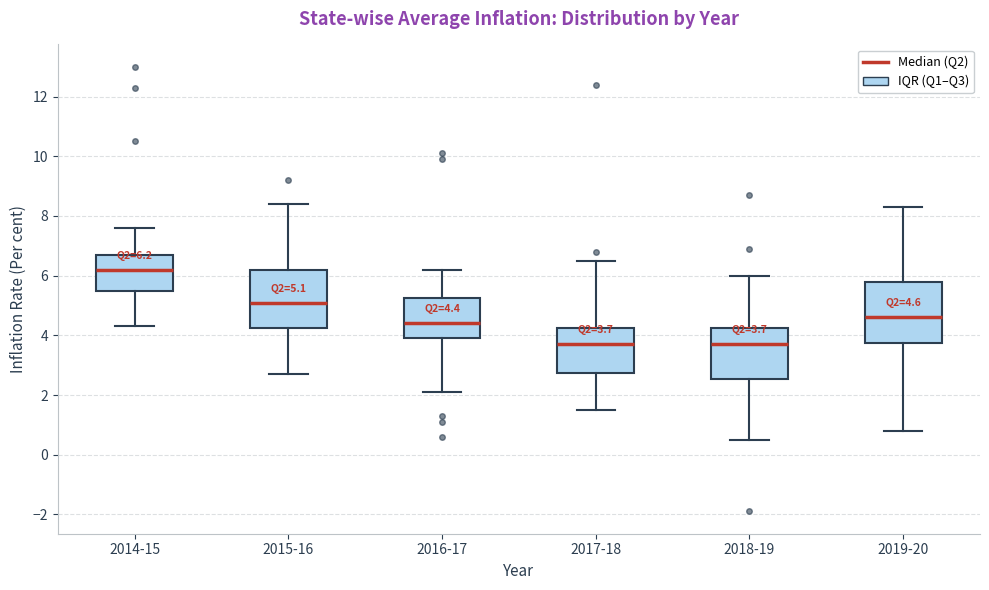

Which box's median line is the highest?

2014-15